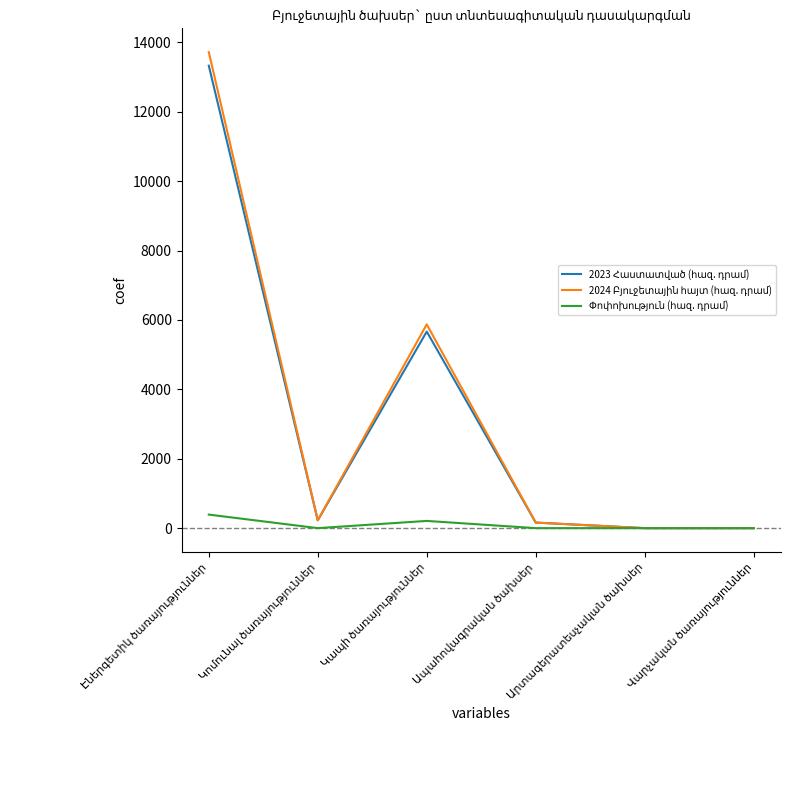

What is the greatest value displayed?

13720.5